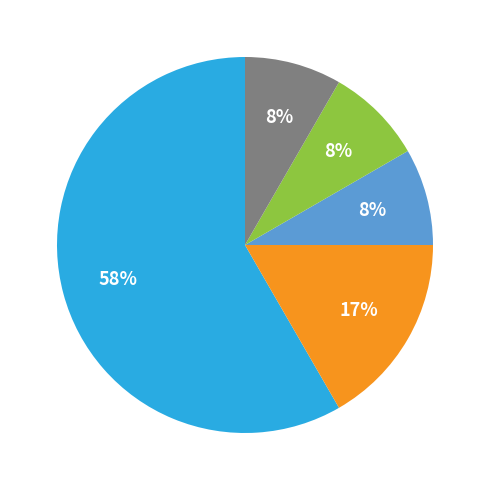

Is there a majority slice in this chart?

Yes